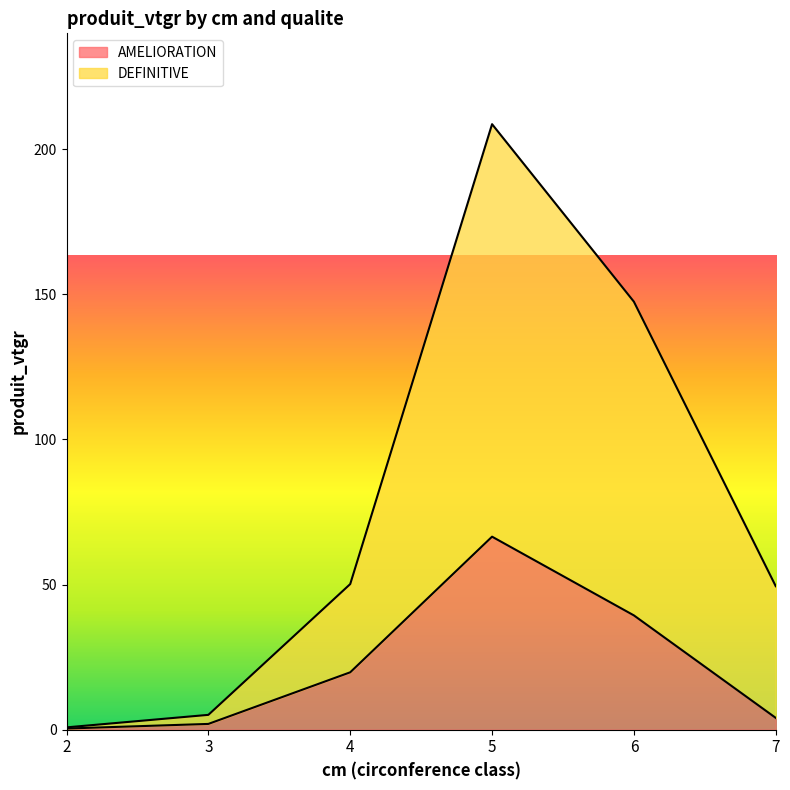

What is the average value of the AMELIORATION series?

22.0